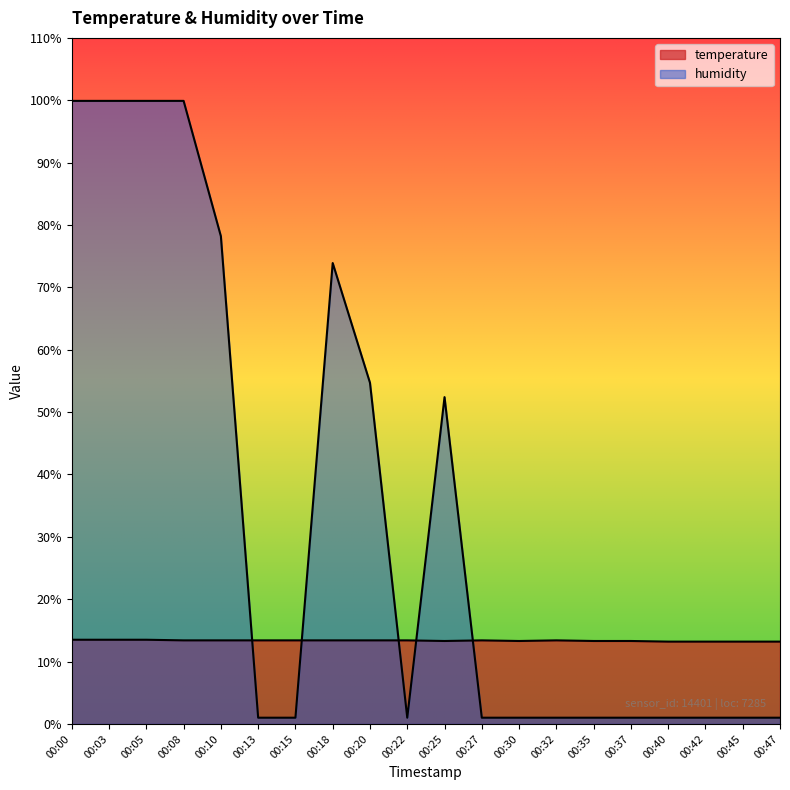

What is the total value across all series at 00:00?

113.4